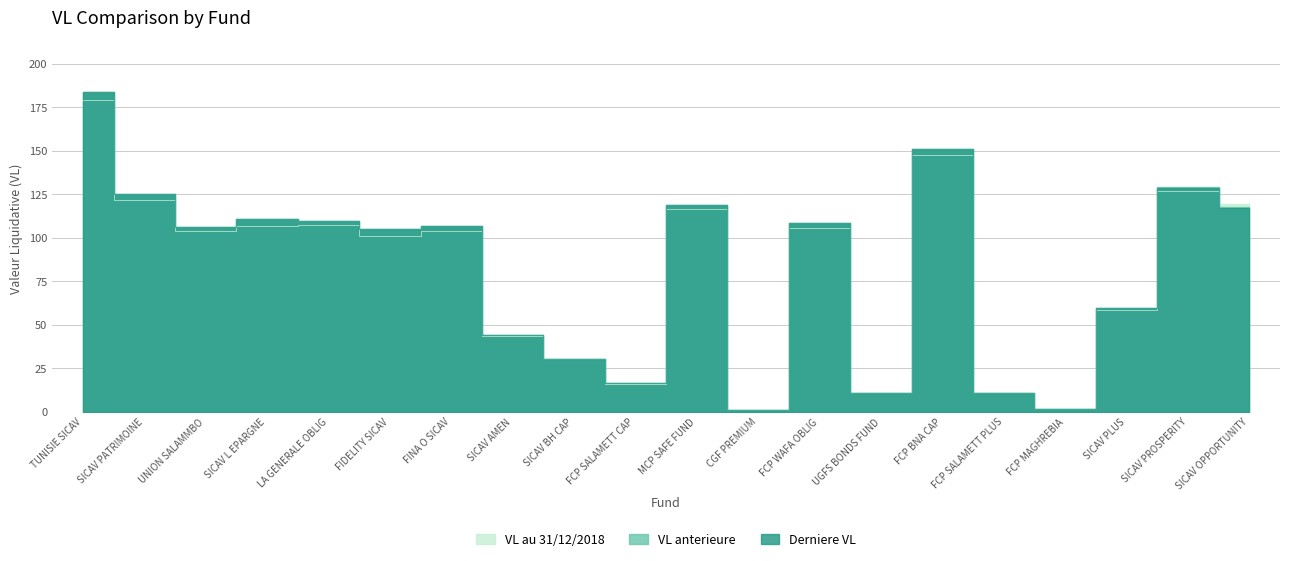

Which has a higher value, FIDELITY SICAV or CGF PREMIUM?

FIDELITY SICAV